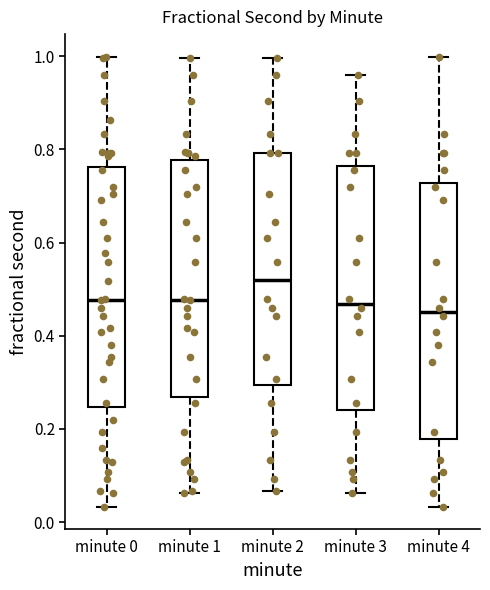

Which box is the tallest, from its lower edge to its upper edge?

minute 4